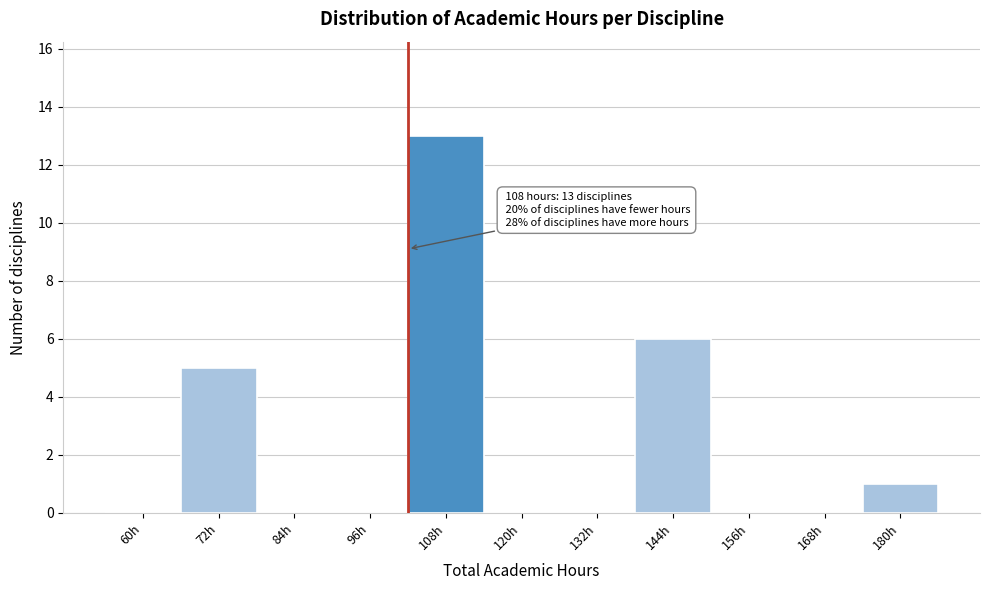

Reading left to right, list all the values displayed in this chart.

60h=0	72h=5	84h=0	96h=0	108h=13	120h=0	132h=0	144h=6	156h=0	168h=0	180h=1